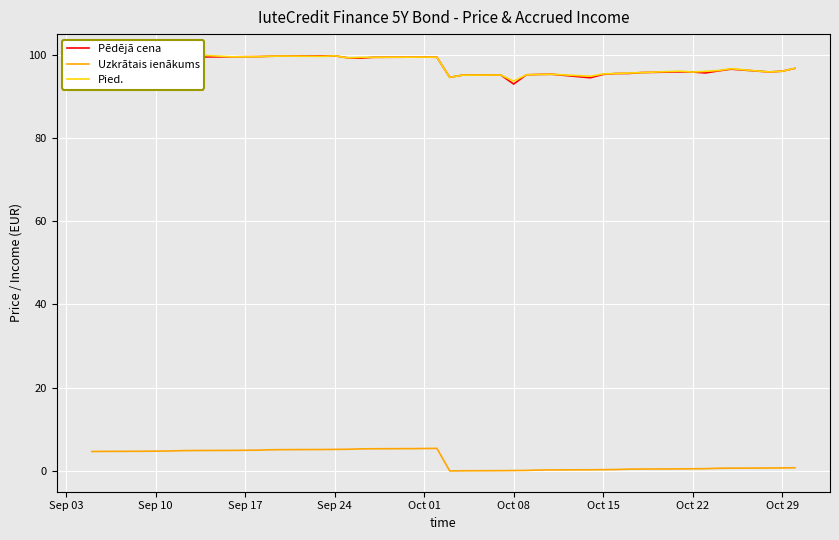

How many interior local valleys does the Pēdējā cena series have?

8